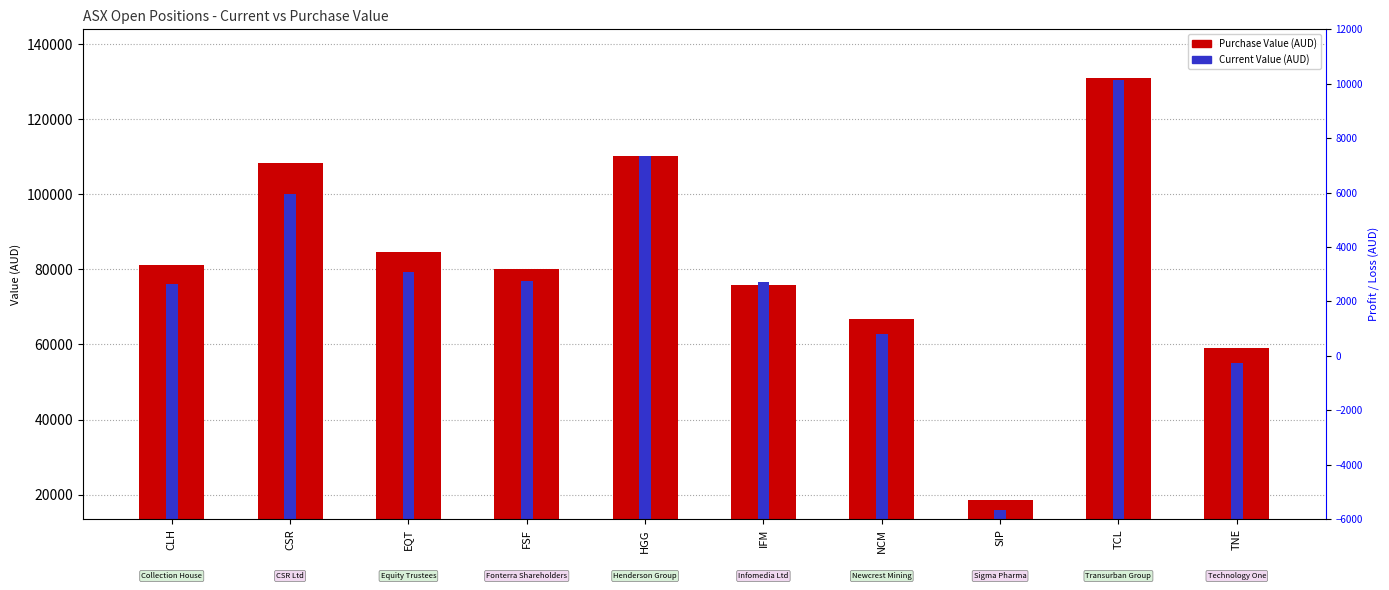

What is the lowest value of the Purchase Value (AUD) series?

18555.8